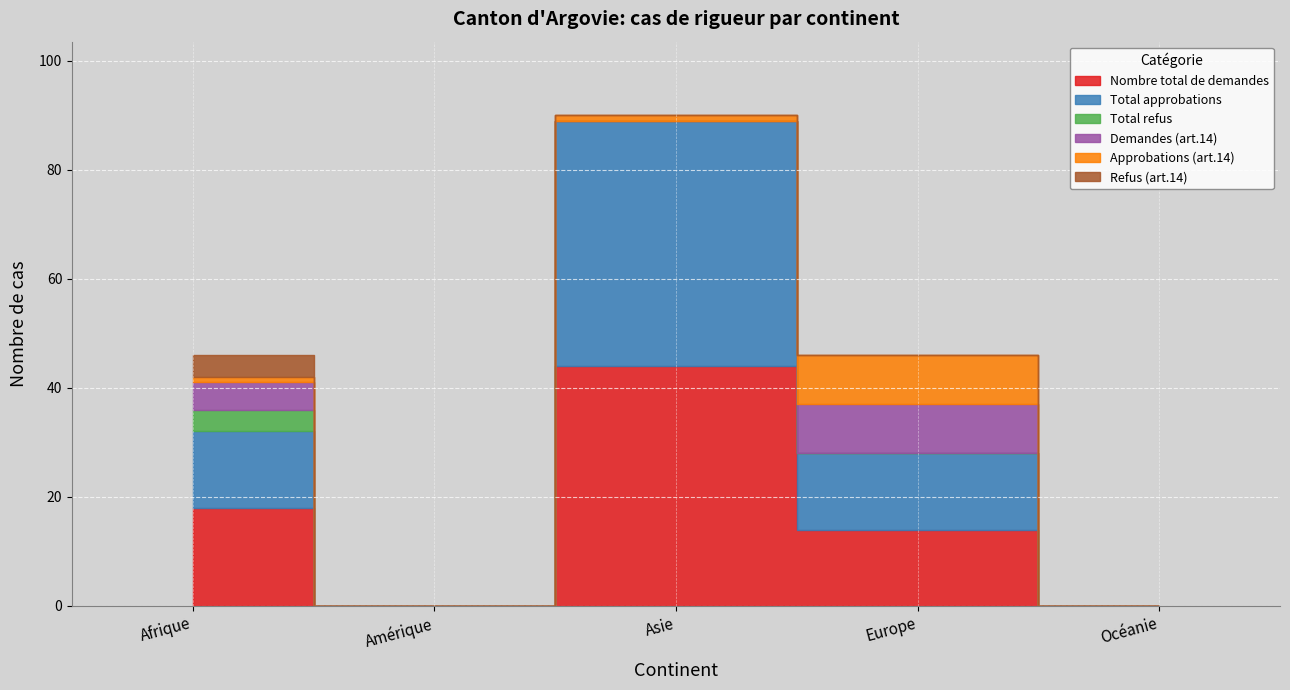

What is the difference between the Refus (art.14) values at Amérique and Afrique?

4